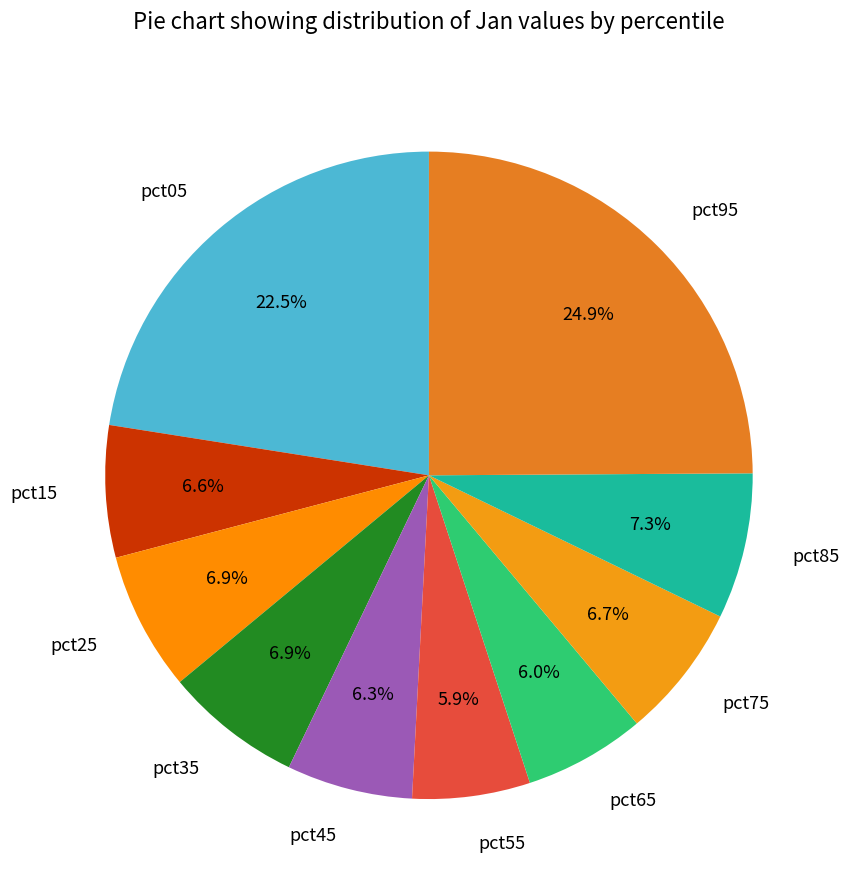

Is it true that pct05 is 11% of the pie?

False